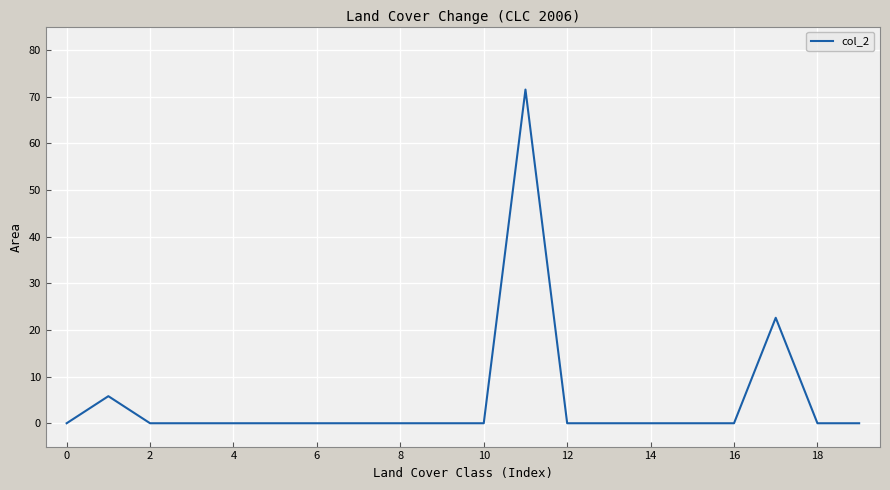

What is the sum of all values?

99.9